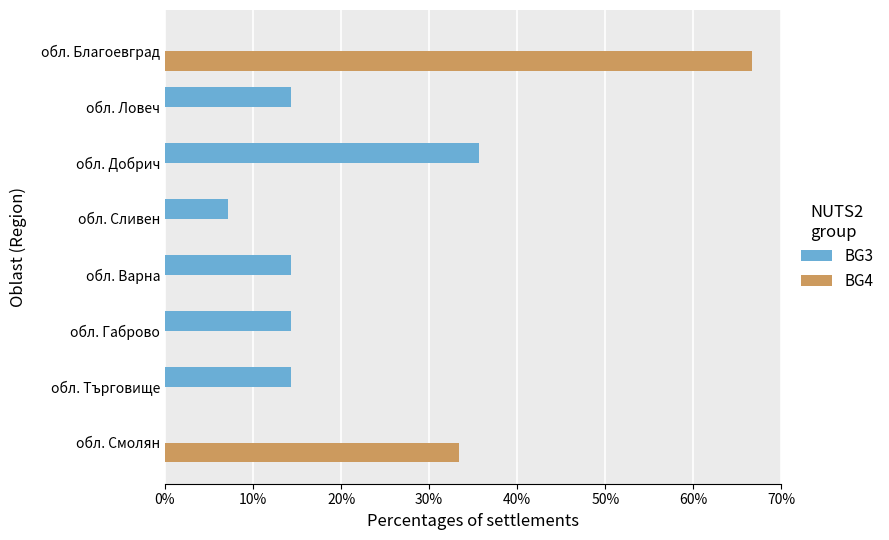

Between обл. Благоевград and обл. Варна, which series saw the biggest shift?

BG4